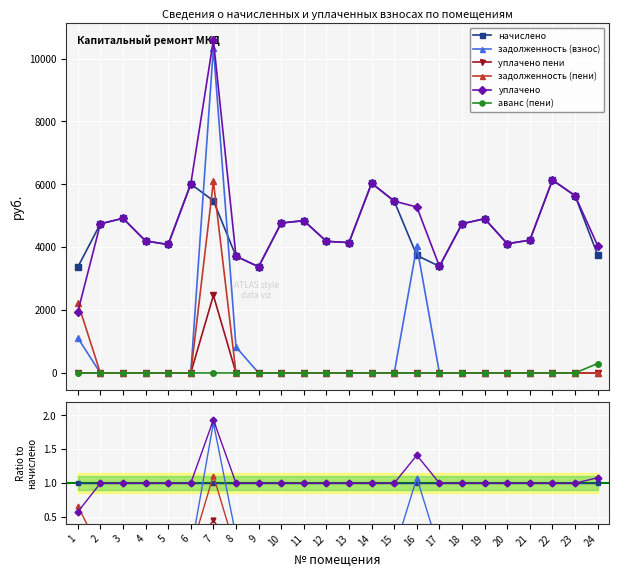

At which category does the chart reach its minimum across all series?

2